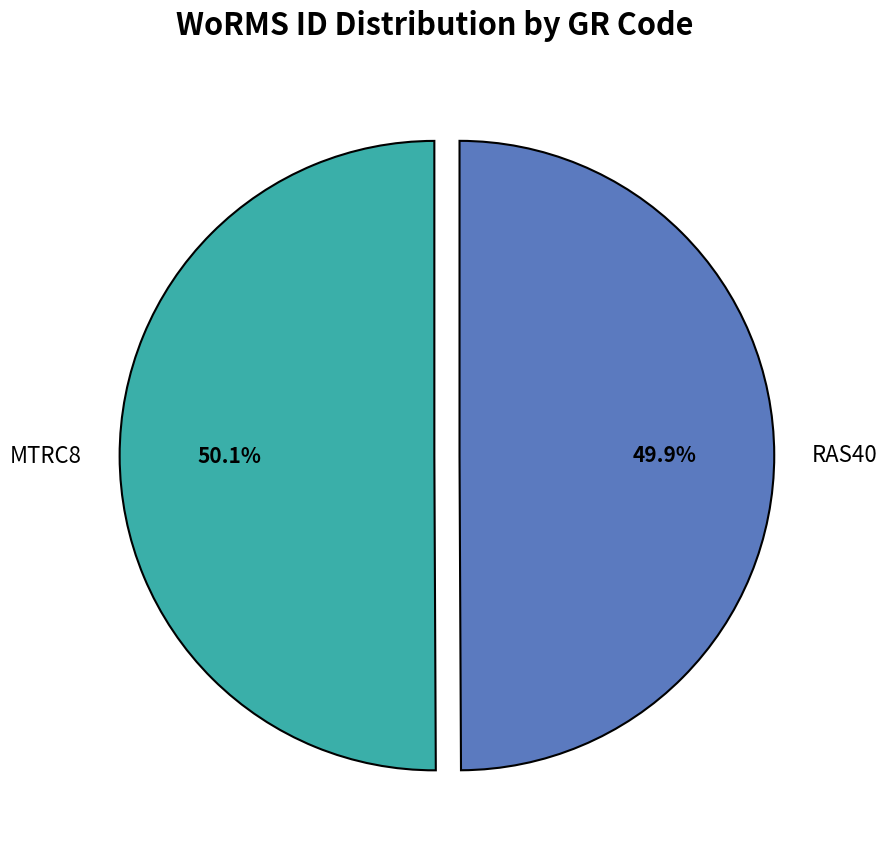

Is there a majority slice in this chart?

Yes